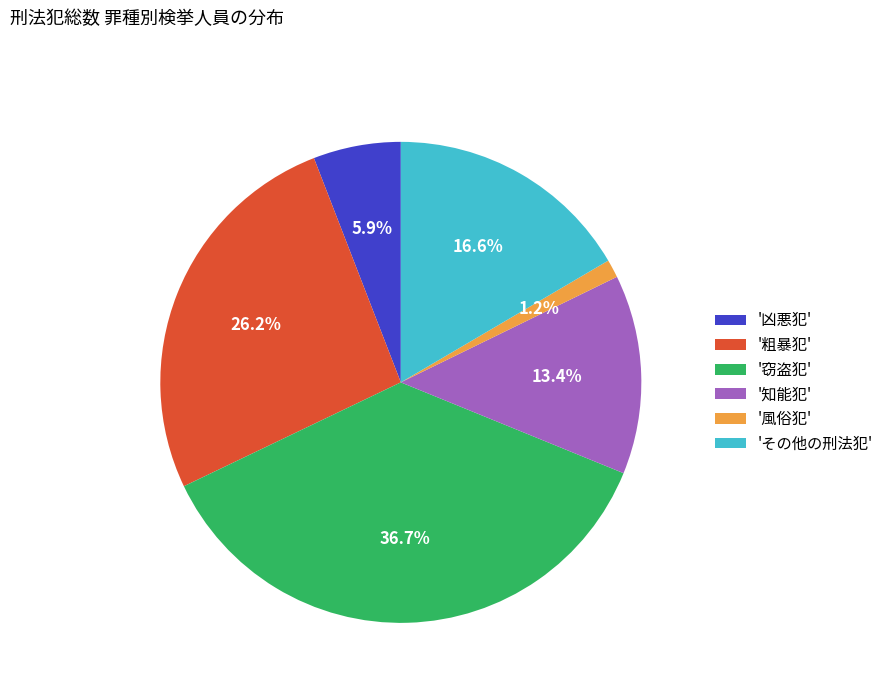

Which has a higher value, '風俗犯' or '凶悪犯'?

'凶悪犯'